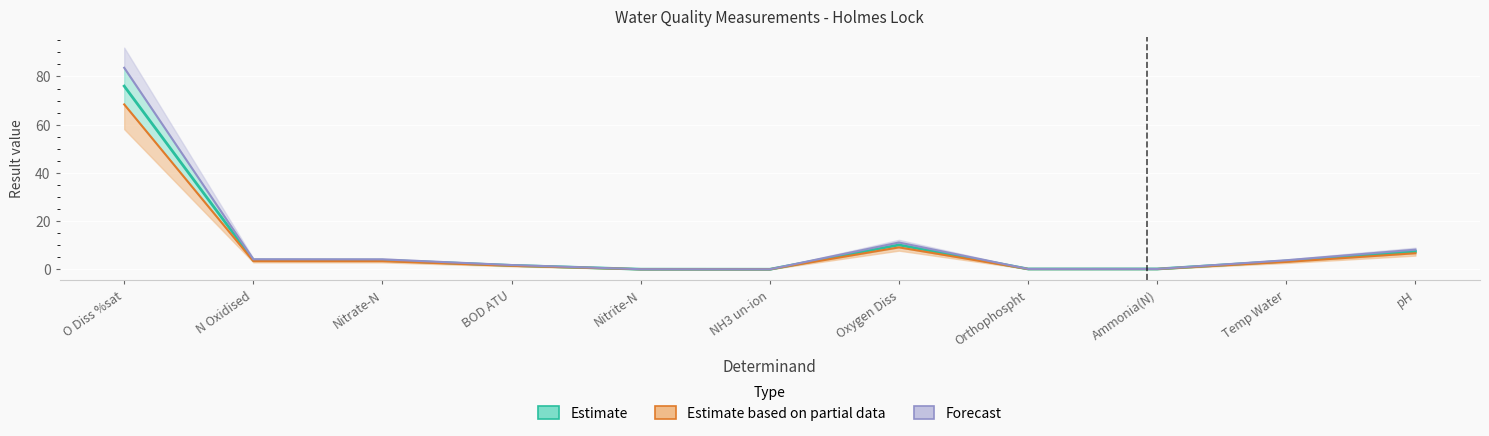

List the series in order of their peak value, highest first.

Forecast, Estimate, Estimate based on partial data